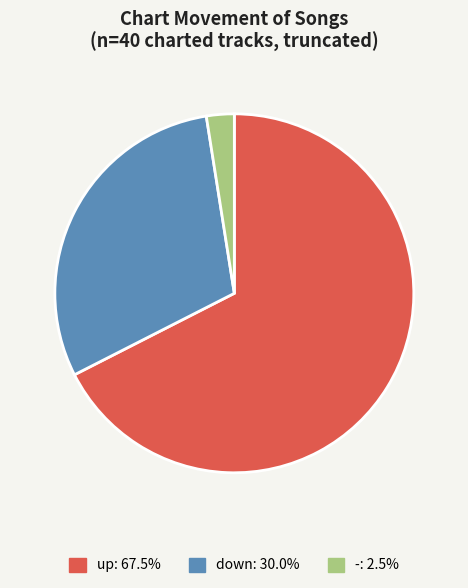

Rank the categories by value from lowest to highest.

-, down, up